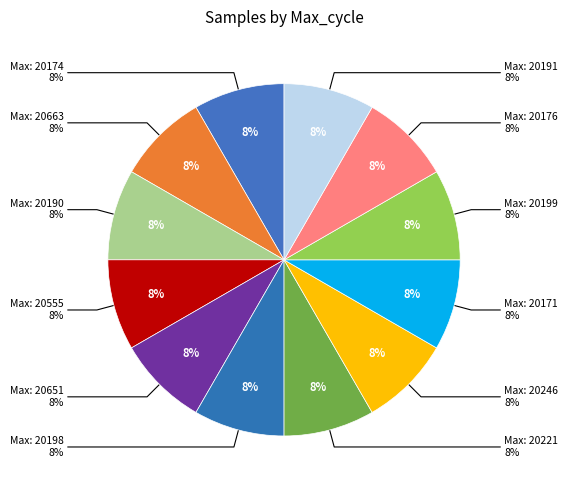

What is the smallest slice in the pie chart?

20221